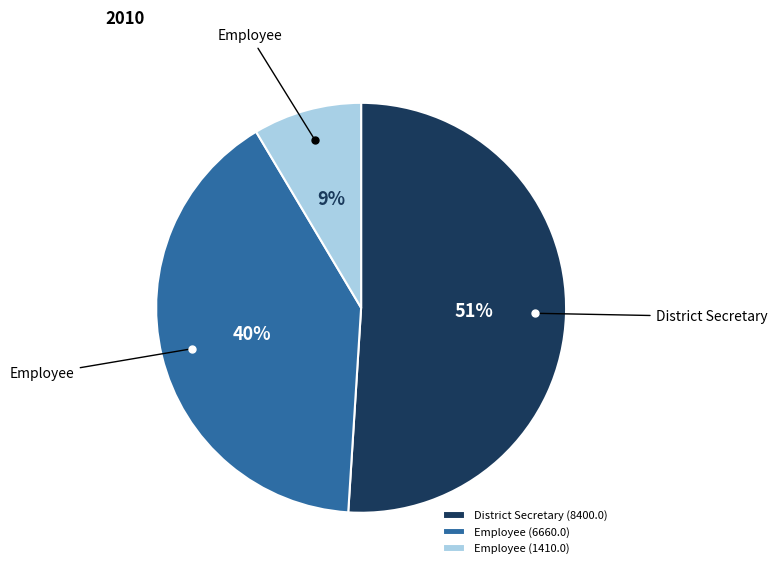

To the nearest percent, what is the average slice percentage?

33%